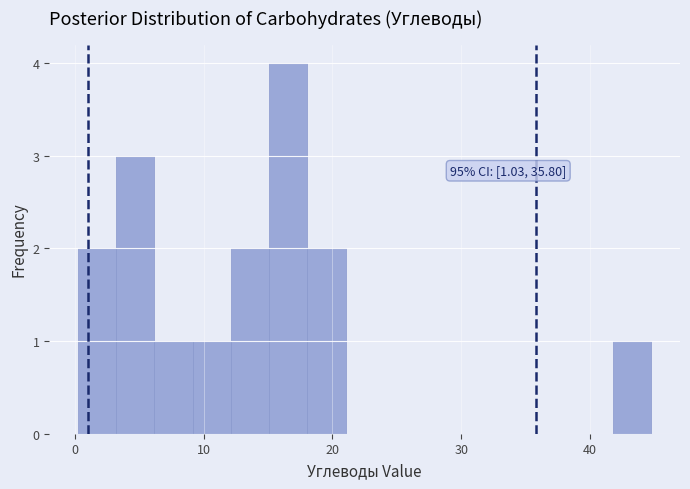

Read against the x-axis, roughly where is the centre of the tallest bar?

17